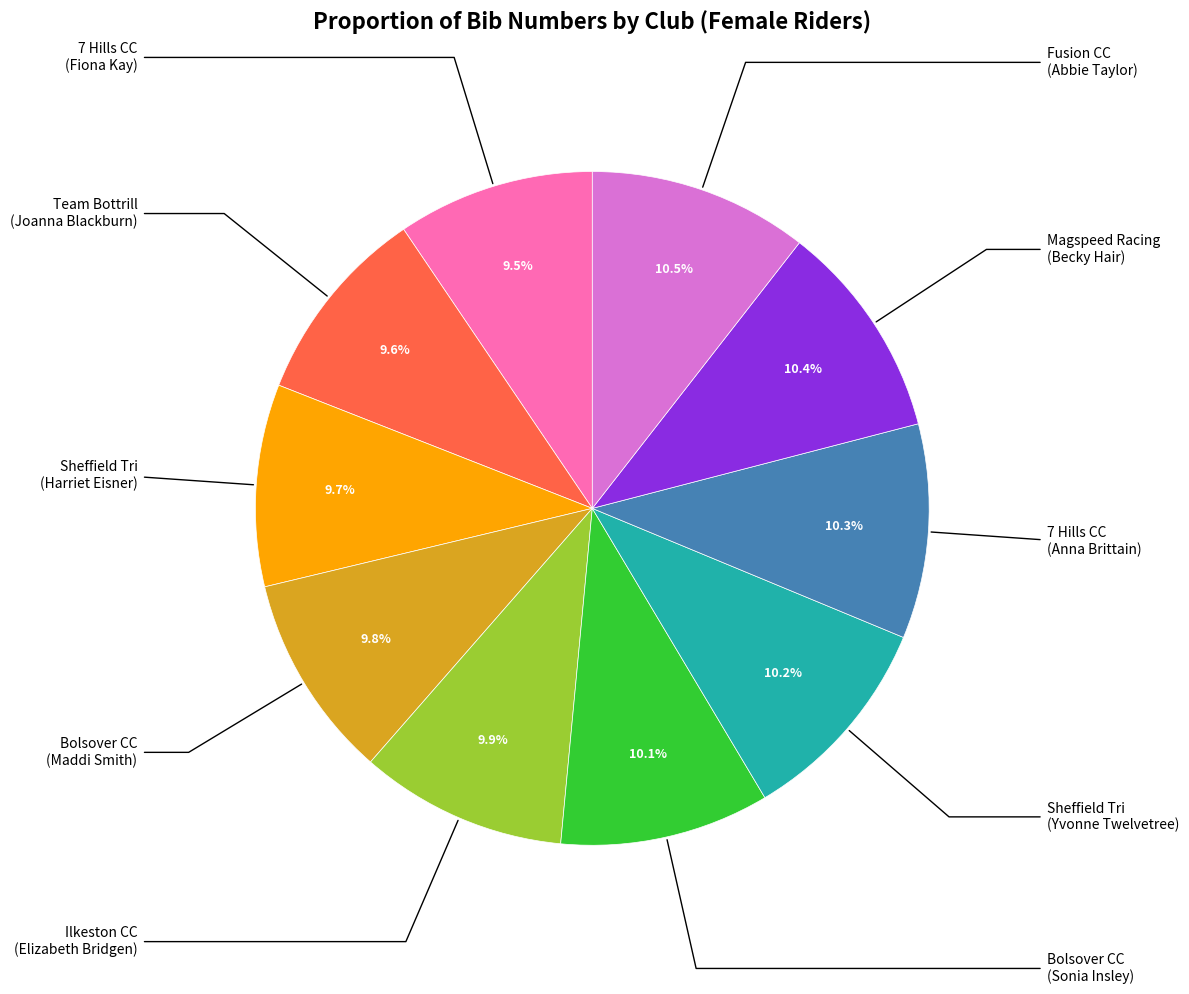

Is there any slice that represents more than half of the pie?

No